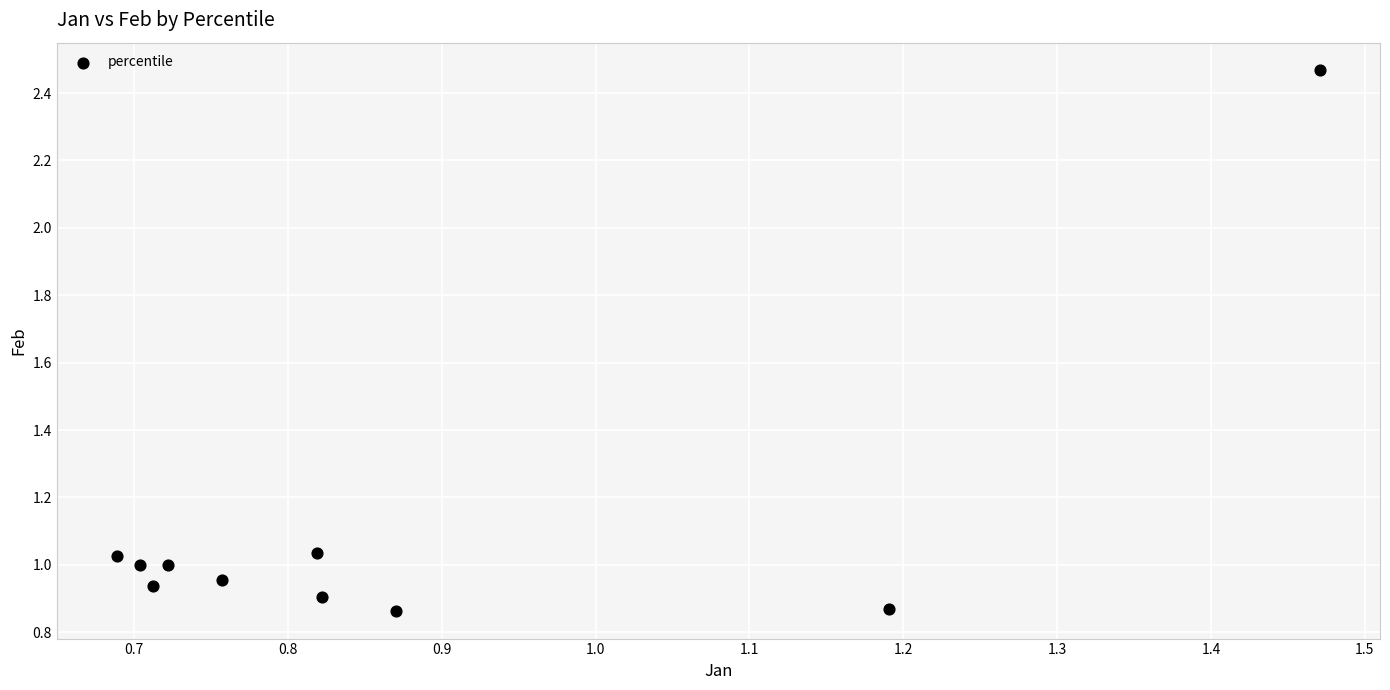

What is the range of Y values (max minus min)?

1.6